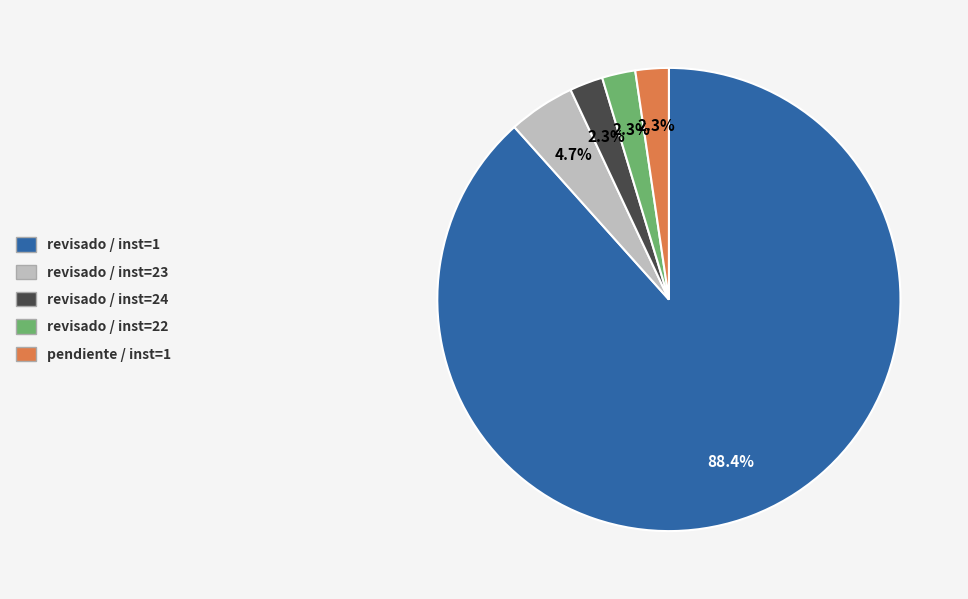

Is there a majority slice in this chart?

Yes